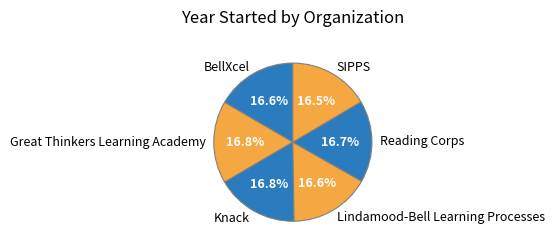

To the nearest percent, what is the combined percentage of SIPPS and Lindamood-Bell Learning Processes?

33%